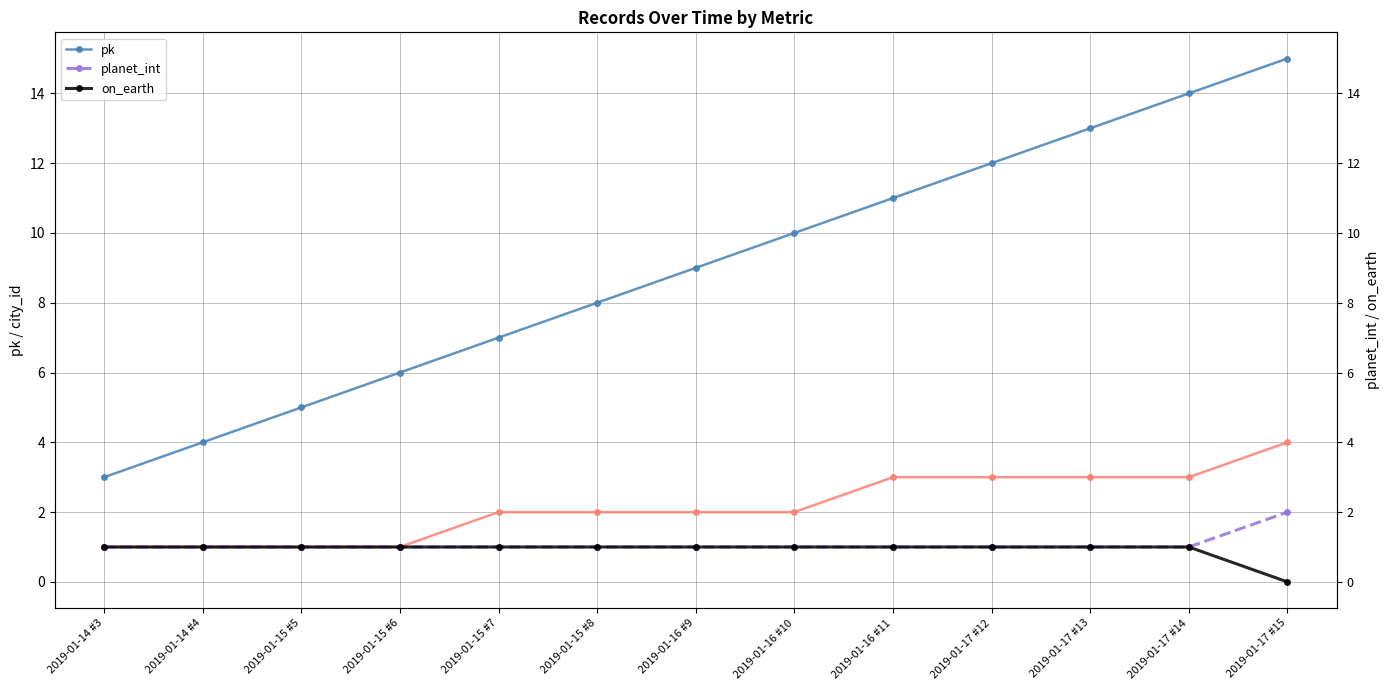

What position from the right is 2019-01-17 #15?

1